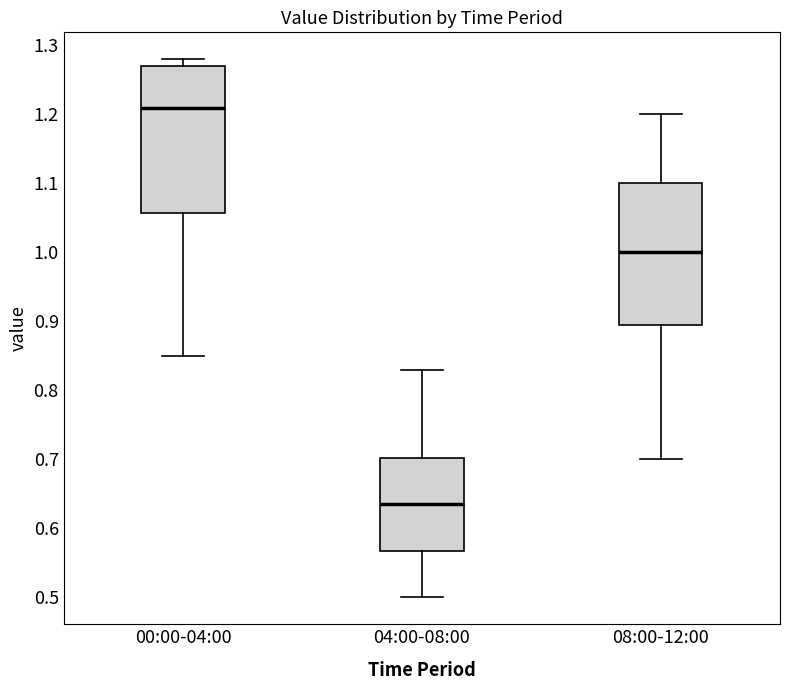

Which box has the lowest median line?

04:00-08:00